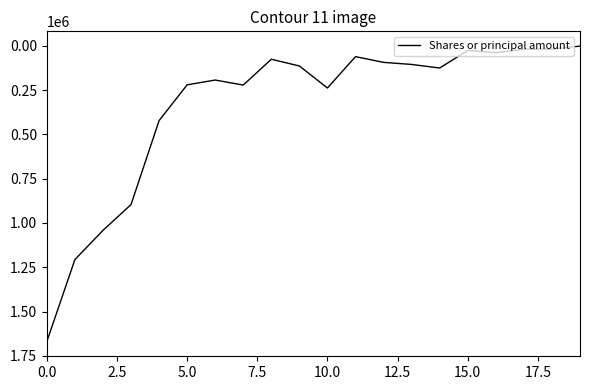

What is the greatest value displayed?

1668832